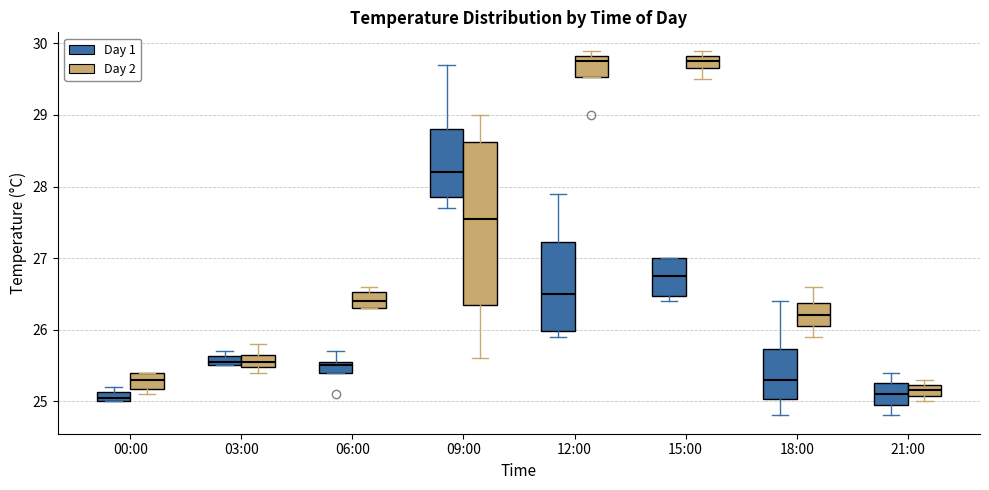

Where does the median line of the box for 06:00 (Day 2) sit on the y-axis? The values are not printed on the chart, so give them approximately, as read against the axis.

26.4